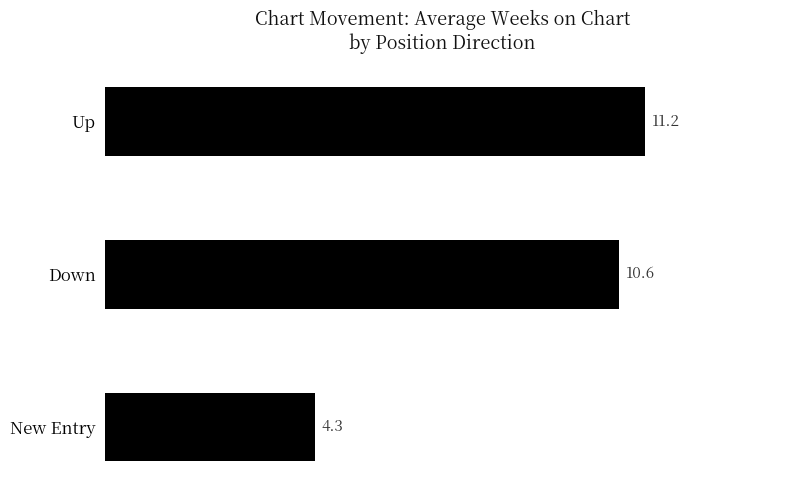

What is the ratio of the value at Up to the value at New Entry?

2.6